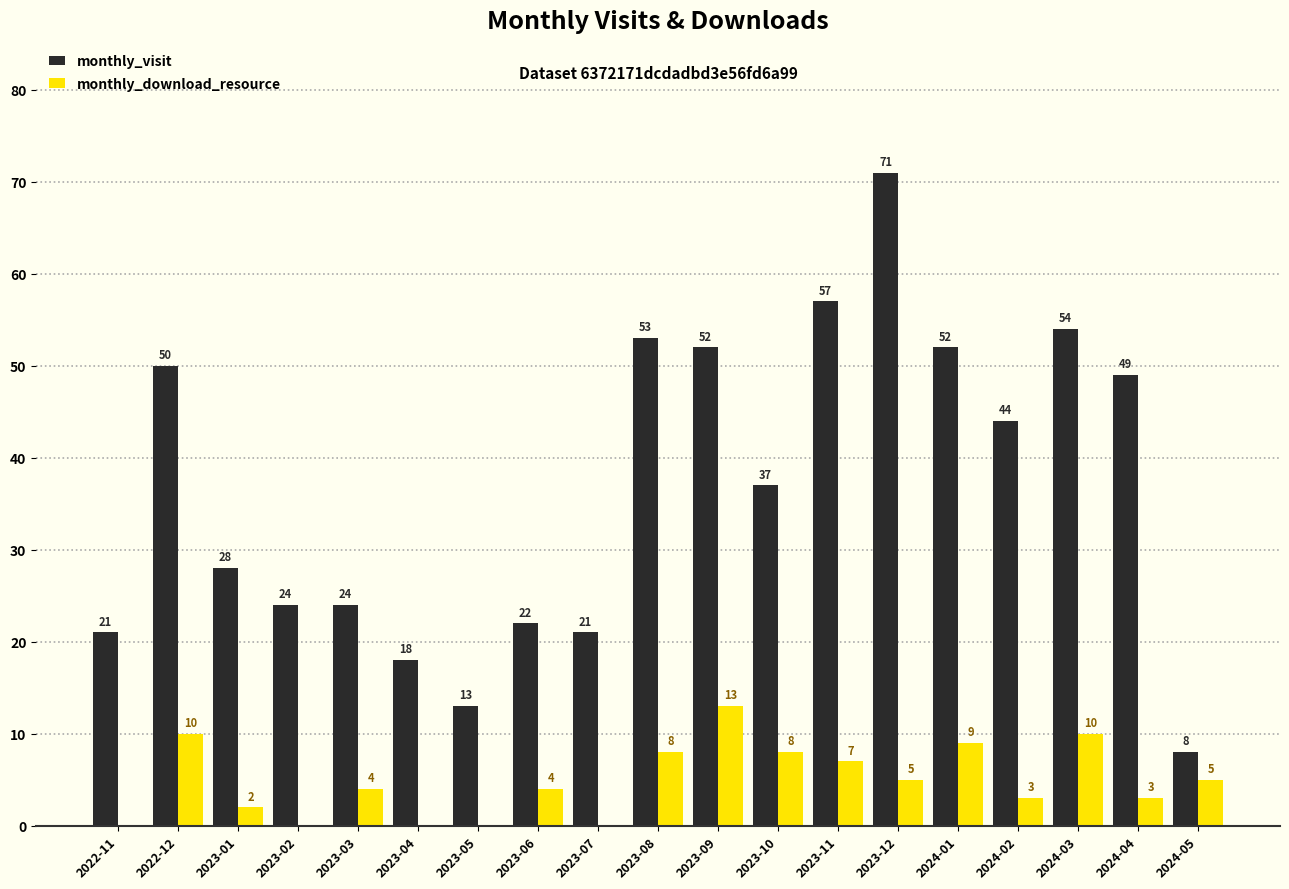

The value of monthly_visit at 2023-08 is 22. True or false?

False